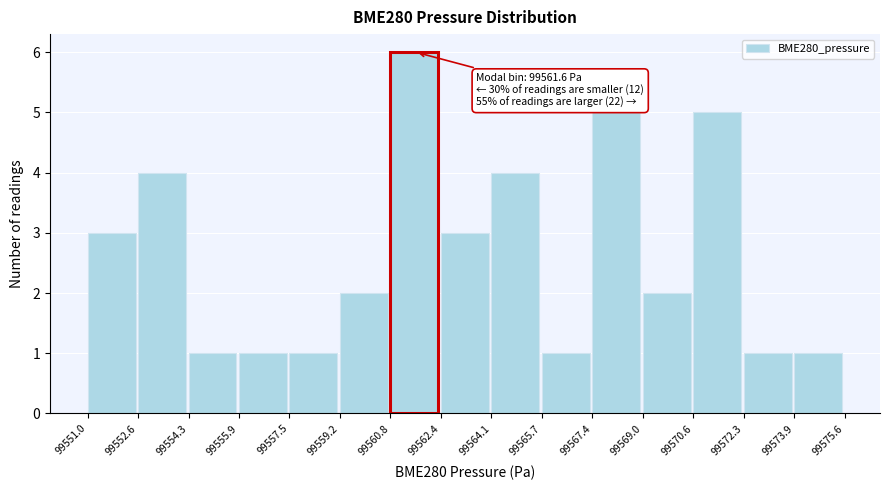

Which range on the x-axis has the tallest bar?

99560.8 to 99562.4